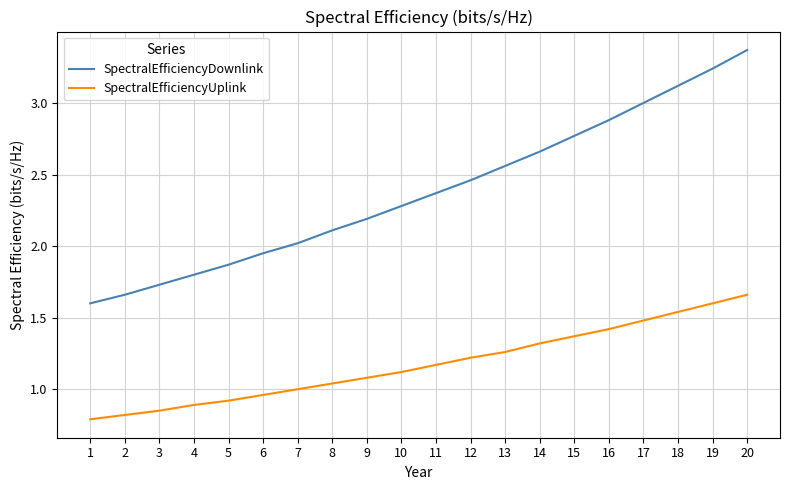

Rank the series by their maximum value, from lowest to highest.

SpectralEfficiencyUplink, SpectralEfficiencyDownlink